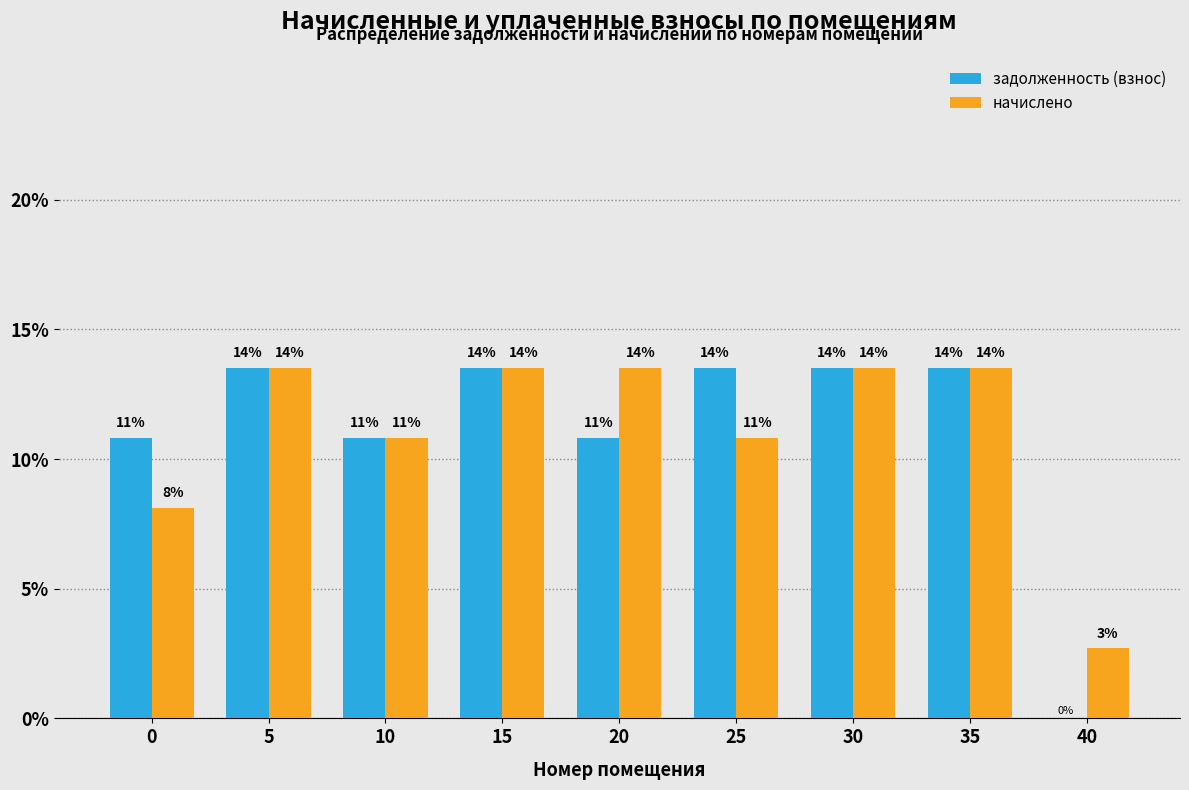

How many groups of bars are there?

9